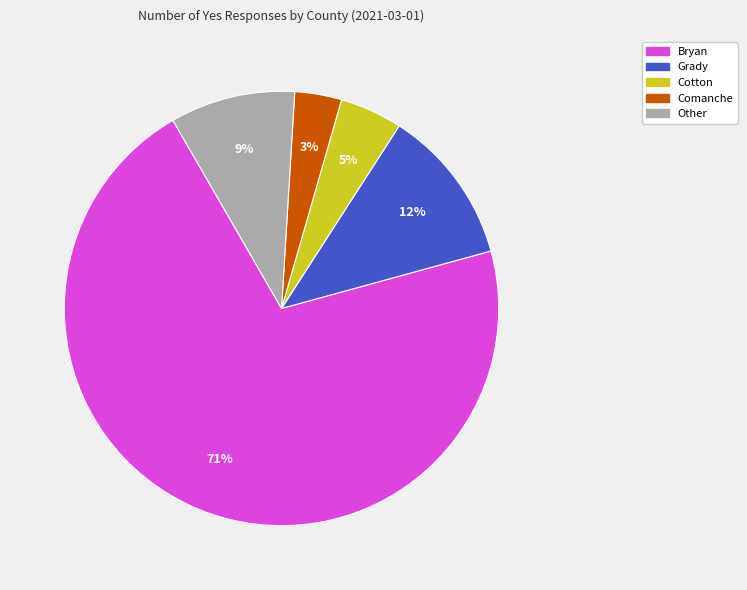

Is there any slice that represents more than half of the pie?

Yes